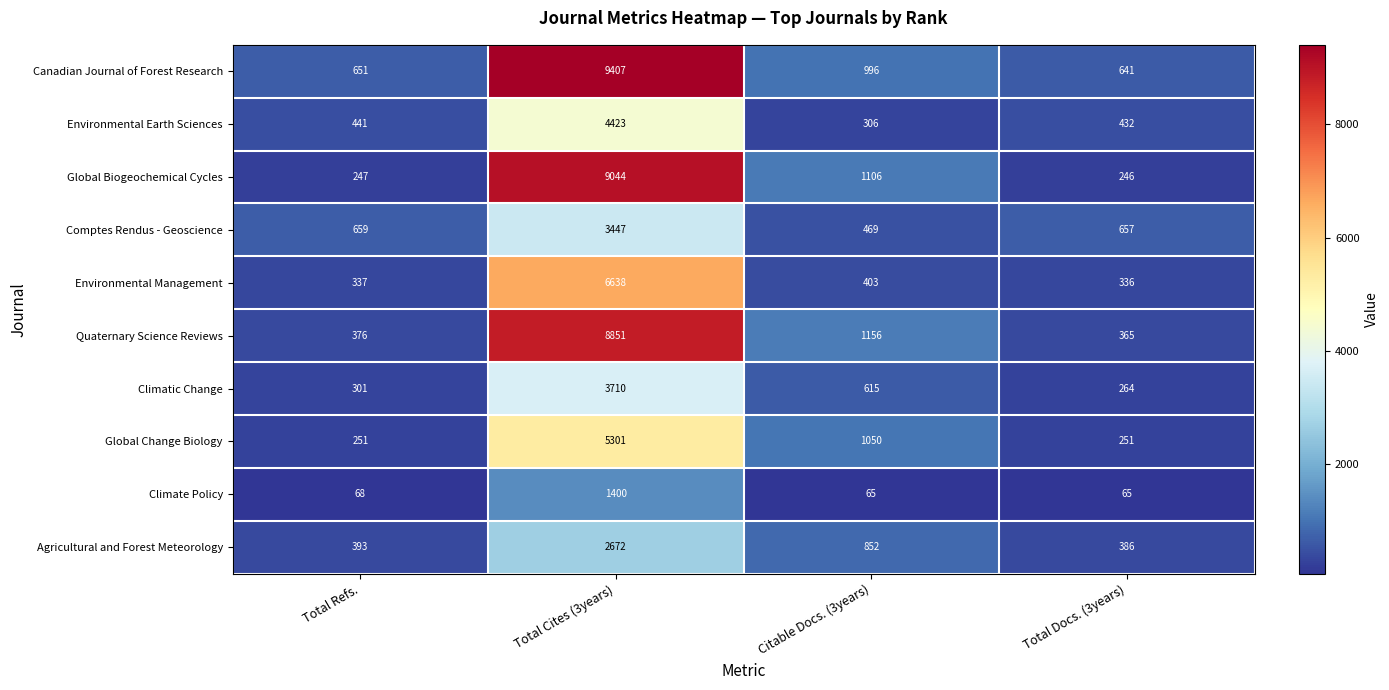

What is the maximum value shown in the chart?

9407